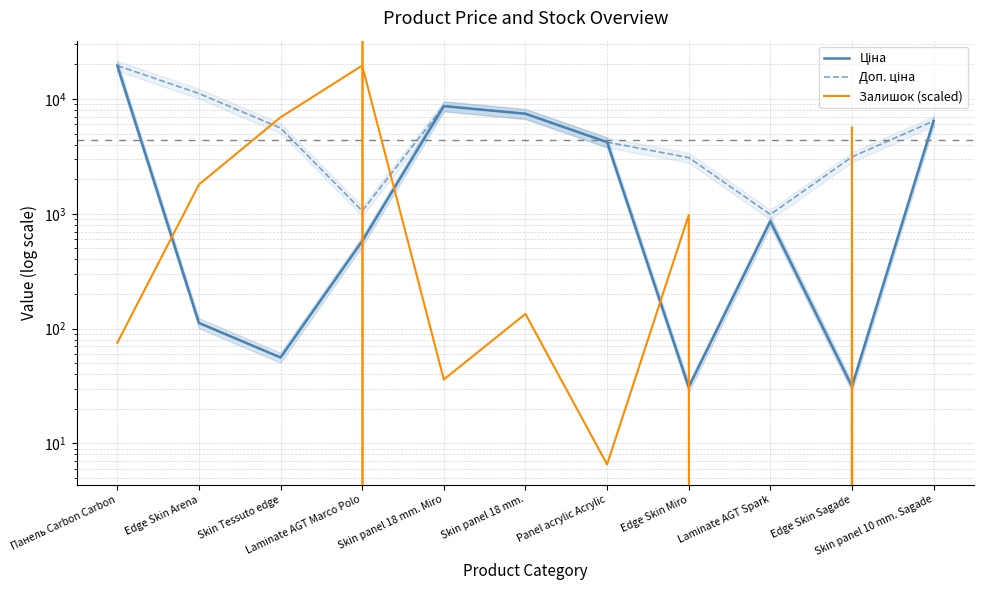

How many interior local peaks does the Ціна series have?

2